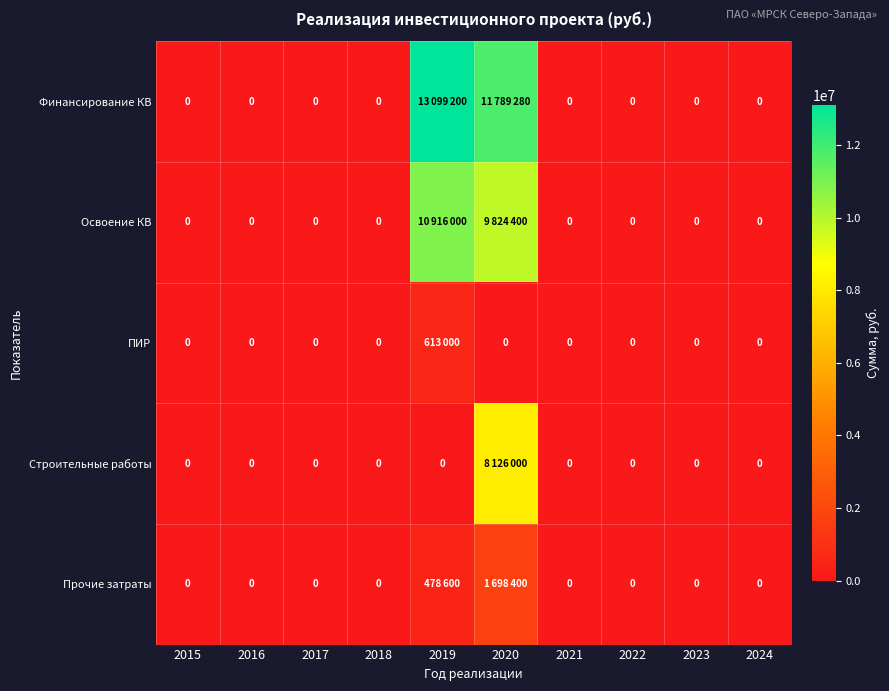

At 2020, list the series in order from largest to smallest.

Финансирование КВ, Освоение КВ, Строительные работы, Прочие затраты, ПИР